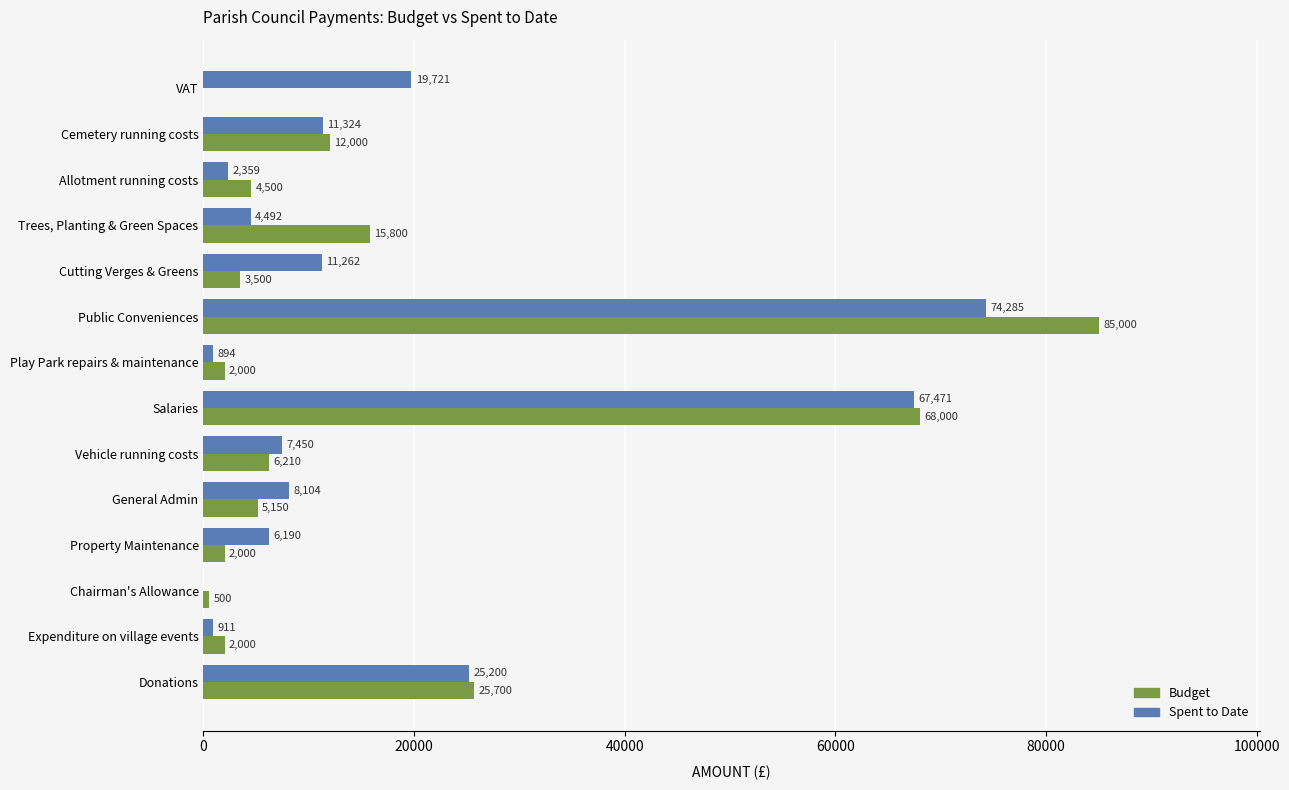

Which series has the largest total across all categories?

Spent to Date